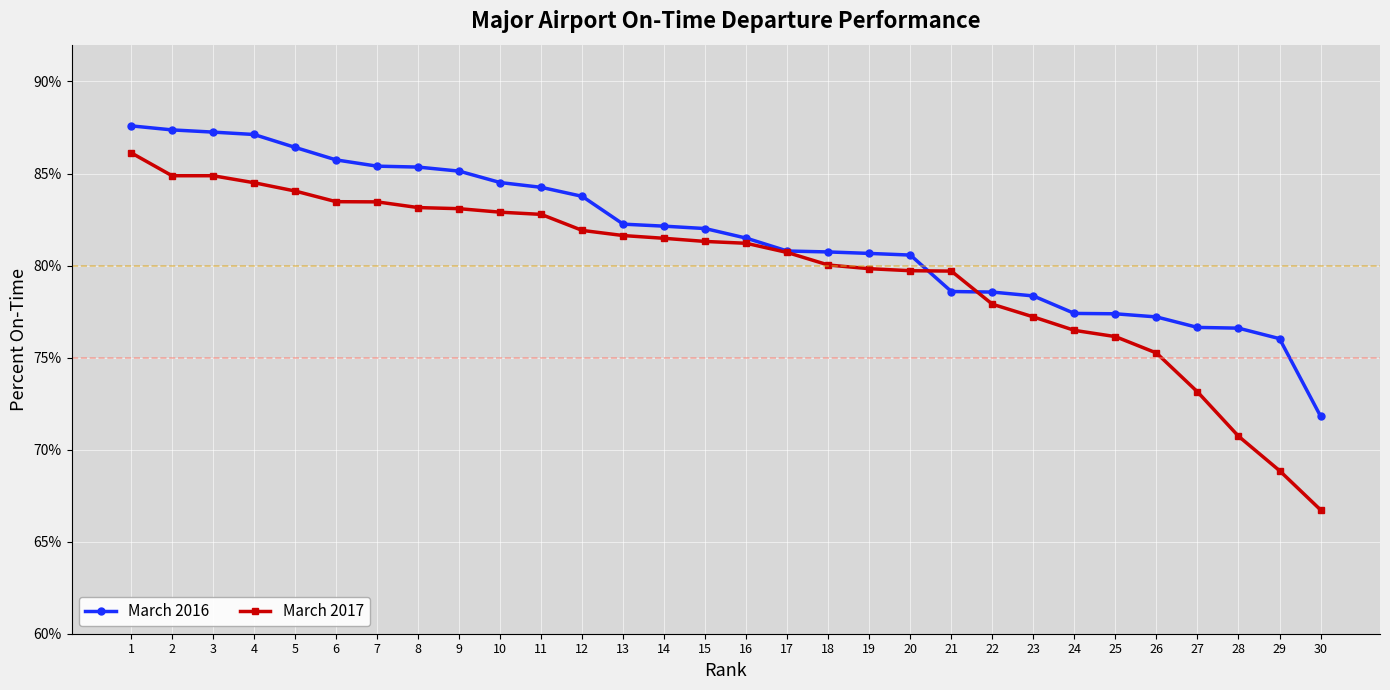

Rank the series at 1 from lowest to highest value.

March 2017, March 2016